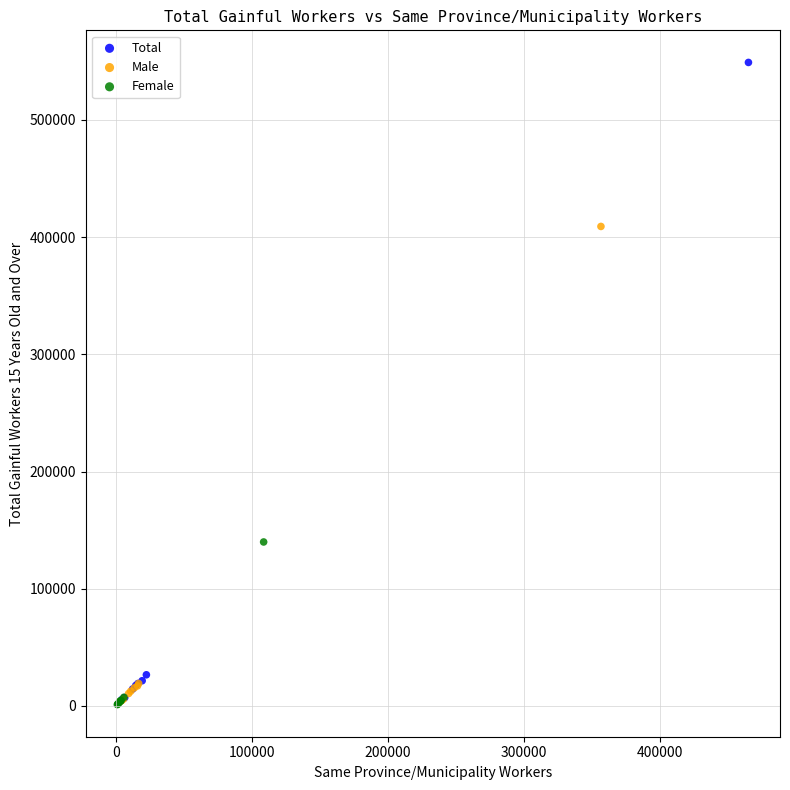

Which series has the widest spread of Y values?

Total